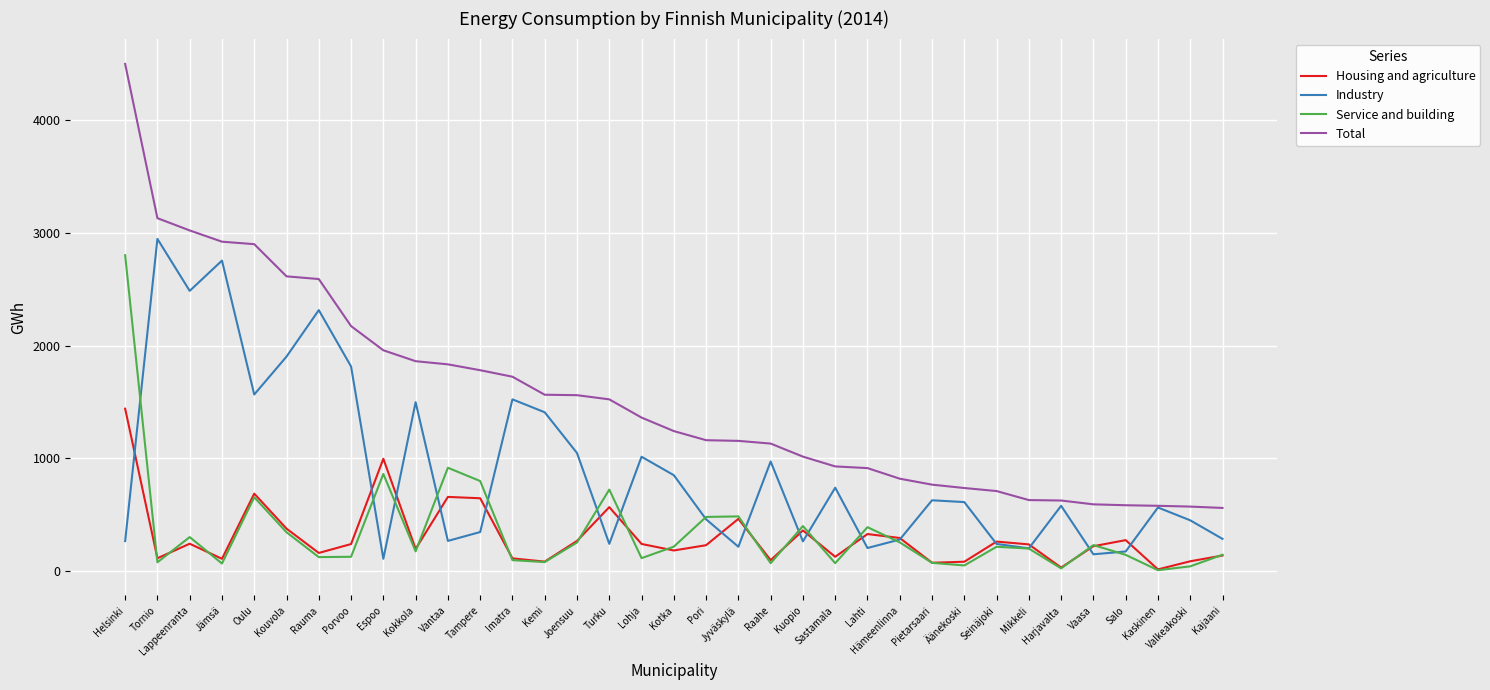

Rank the series at Helsinki from highest to lowest value.

Total, Service and building, Housing and agriculture, Industry